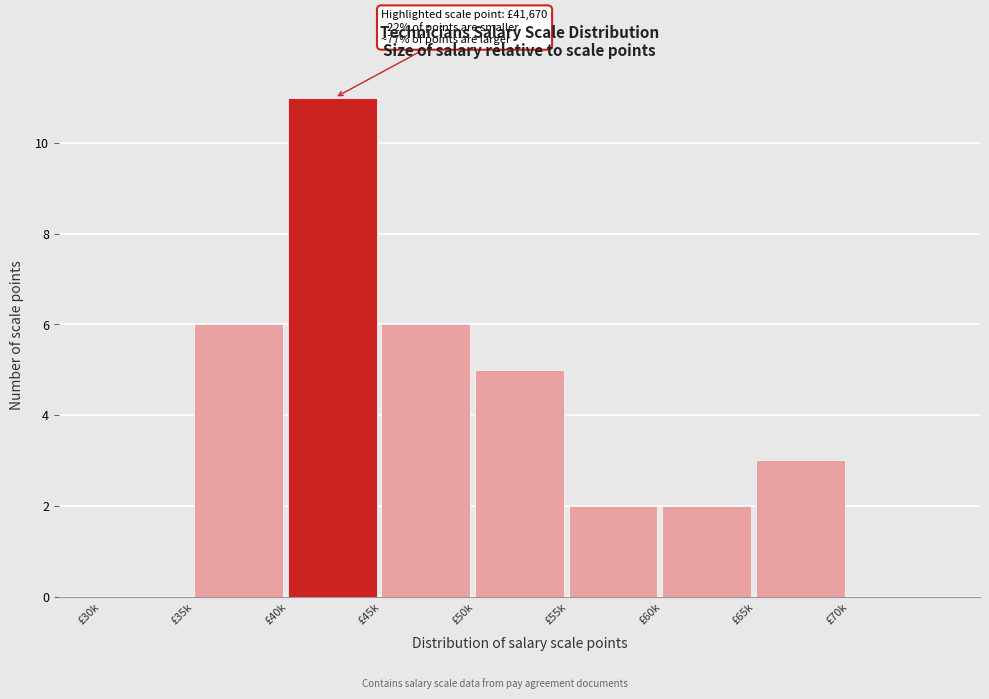

Reading left to right, what are all the values shown in this chart?

£30k=0	£35k=6	£40k=11	£45k=6	£50k=5	£55k=2	£60k=2	£65k=3	£70k=0